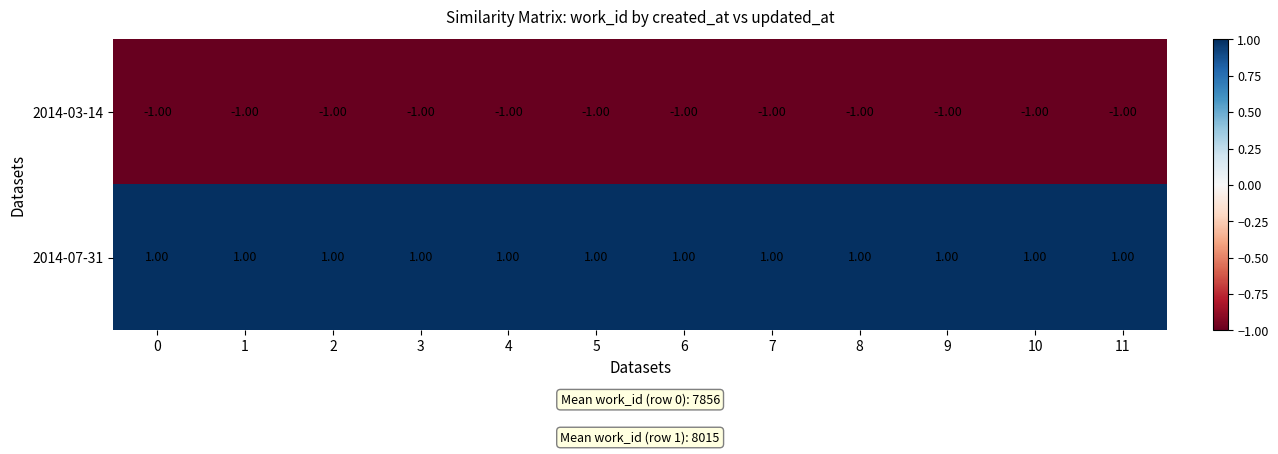

What is the sum of all 2014-03-14 values?

-12